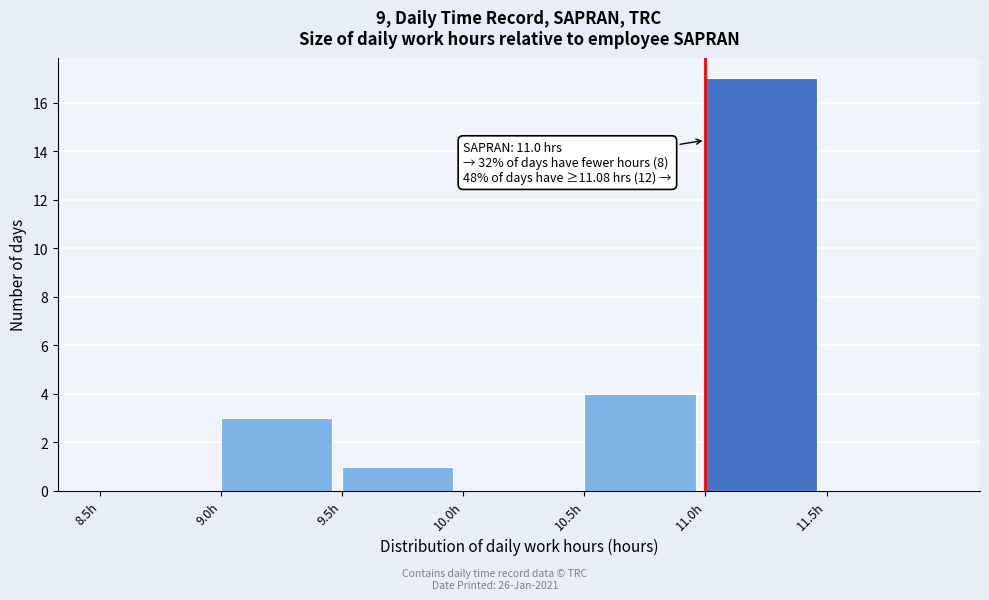

Which range on the x-axis has the tallest bar?

11.0 to 11.5